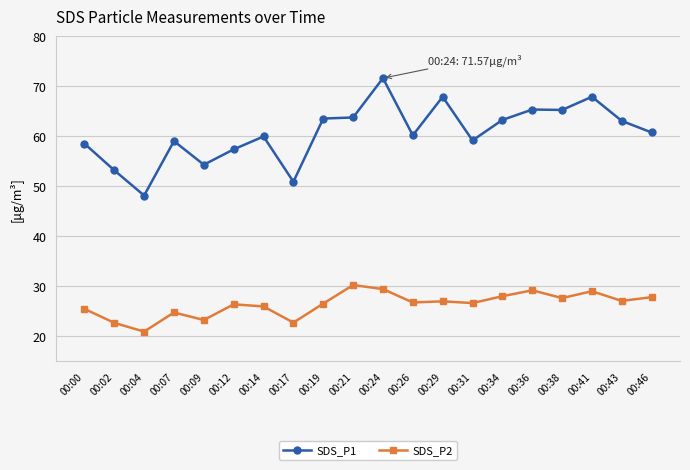

At which label does SDS_P2 first exceed 26?

00:12